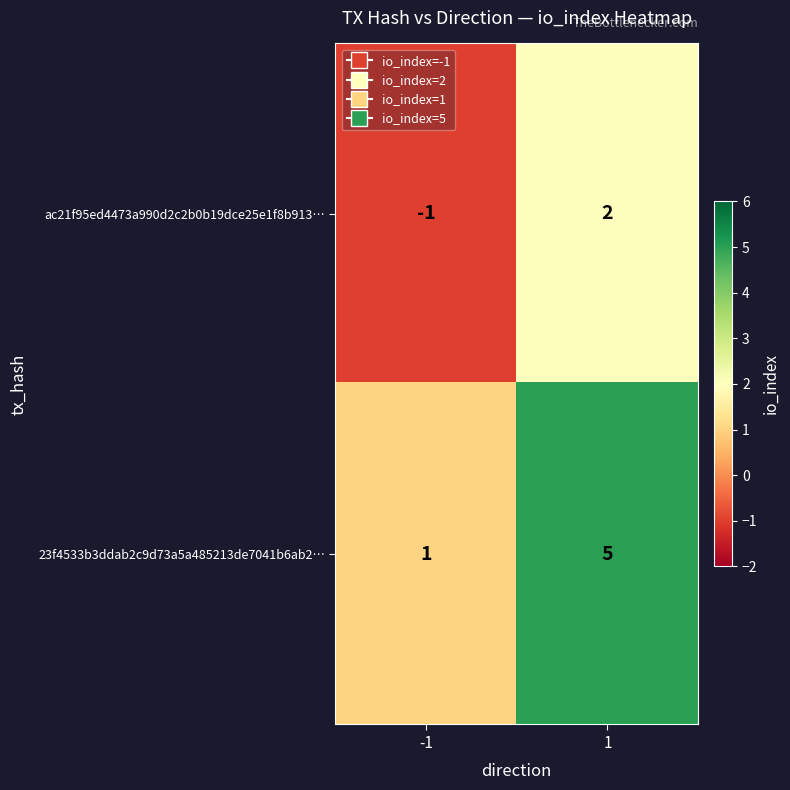

At which category is the sum across all series the highest?

1